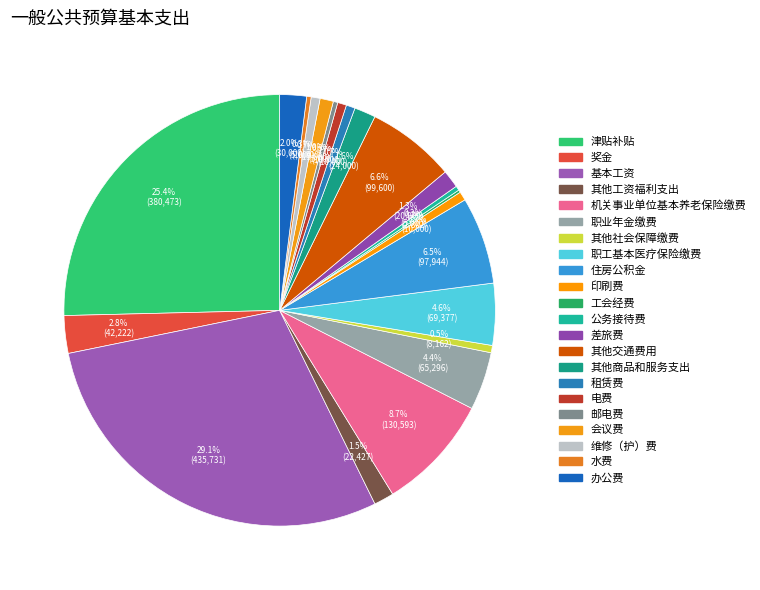

What is the change in value from 住房公积金 to 公务接待费?

-92944.5